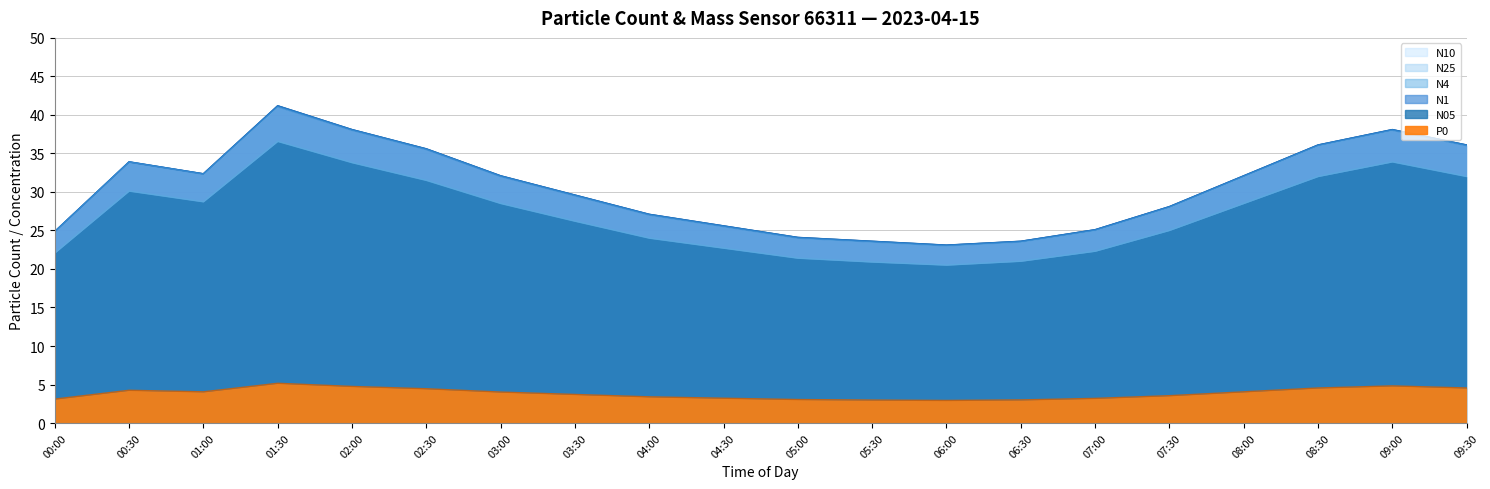

Rank the categories by N10 value from highest to lowest.

01:30, 02:00, 09:00, 08:30, 09:30, 02:30, 00:30, 01:00, 03:00, 08:00, 03:30, 07:30, 04:00, 04:30, 07:00, 00:00, 05:00, 05:30, 06:30, 06:00